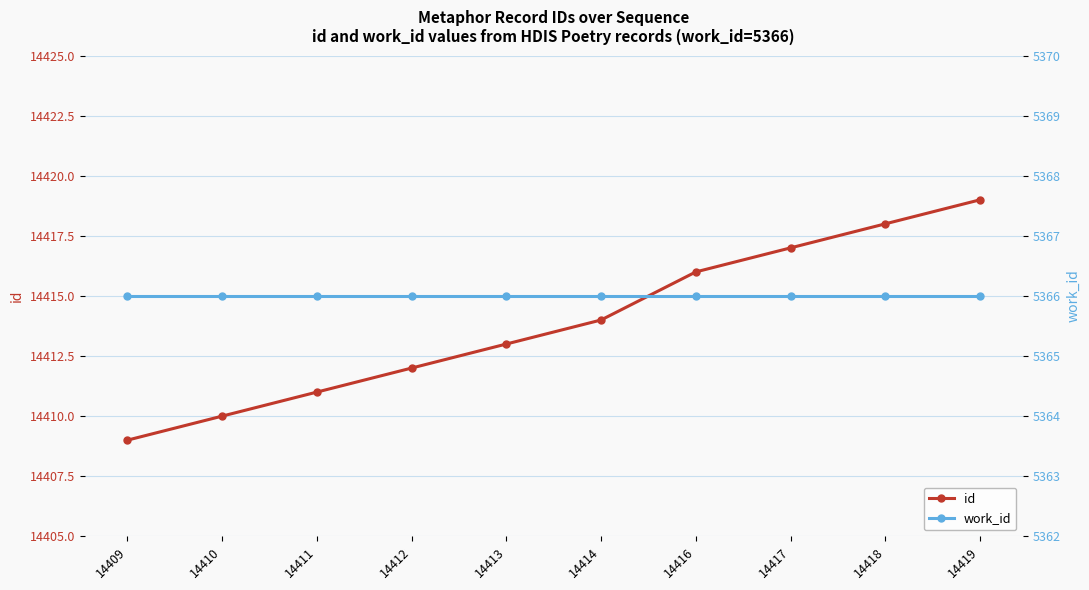

At 14410, list the series in order from smallest to largest.

work_id, id